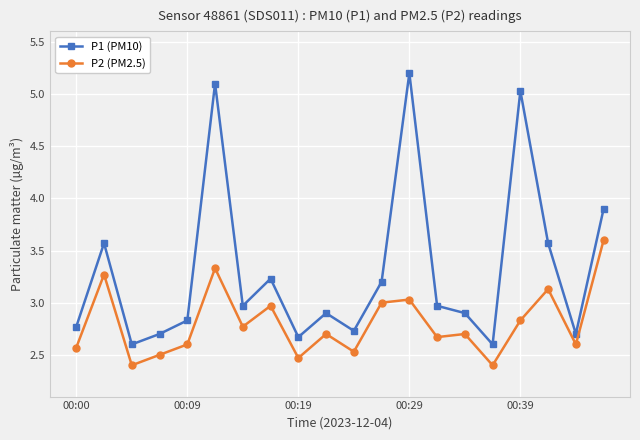

True or false: P2 (PM2.5) and P1 (PM10) cross at least once.

False